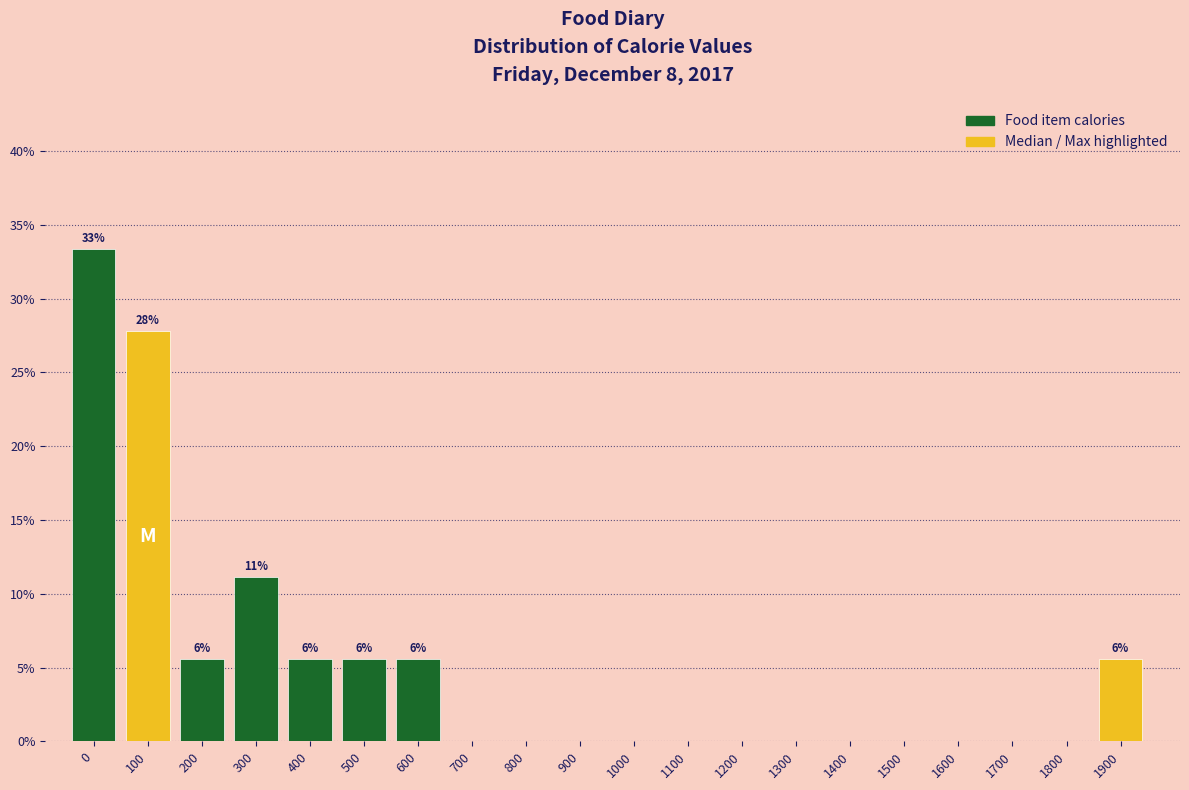

Reading left to right, extract all data points from this chart.

0=33.3	100=27.8	200=5.6	300=11.1	400=5.6	500=5.6	600=5.6	700=0.0	800=0.0	900=0.0	1000=0.0	1100=0.0	1200=0.0	1300=0.0	1400=0.0	1500=0.0	1600=0.0	1700=0.0	1800=0.0	1900=5.6